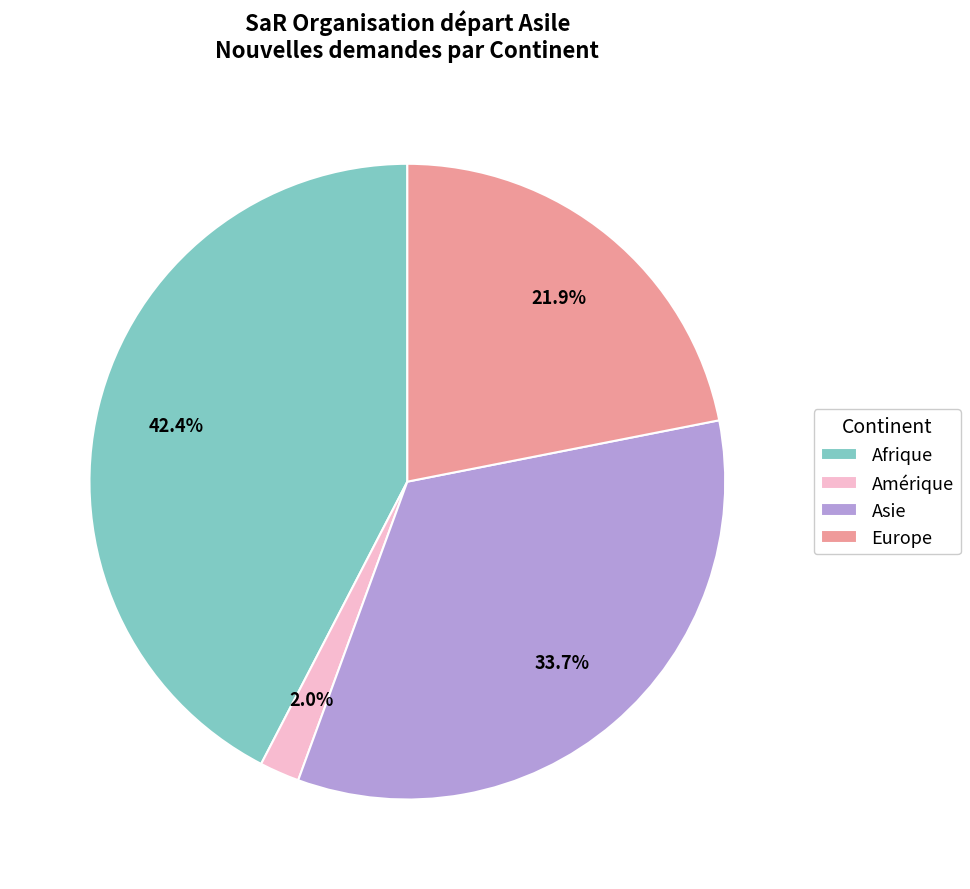

To the nearest percent, what is the difference between the largest and smallest slice percentages?

40%